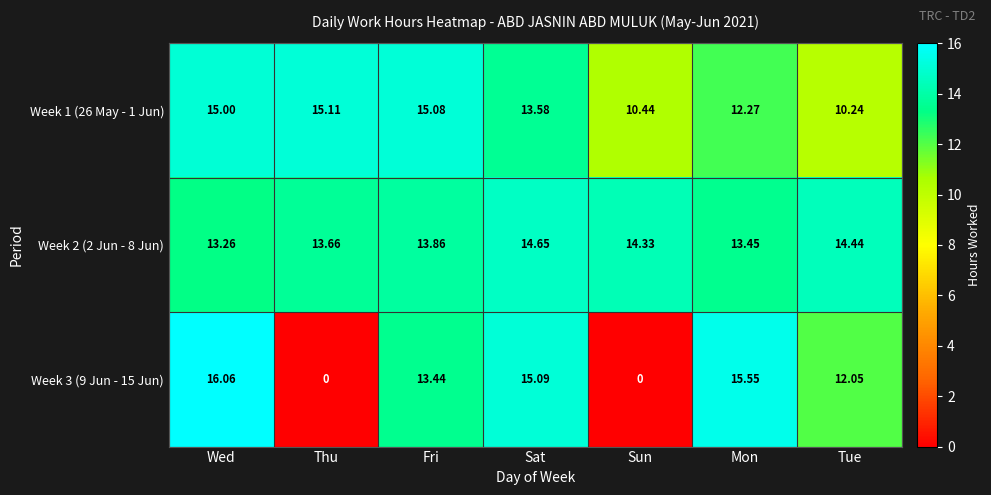

Which series has the widest spread of values?

Week 3 (9 Jun - 15 Jun)